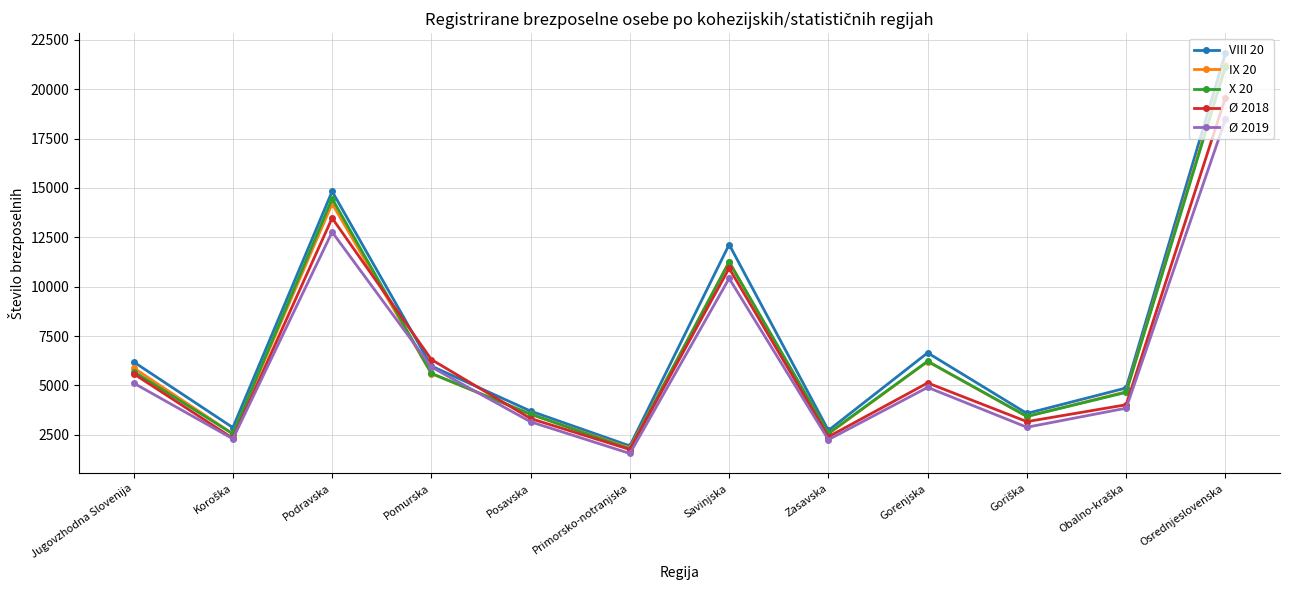

At which category does the chart reach its peak across all series?

Osrednjeslovenska